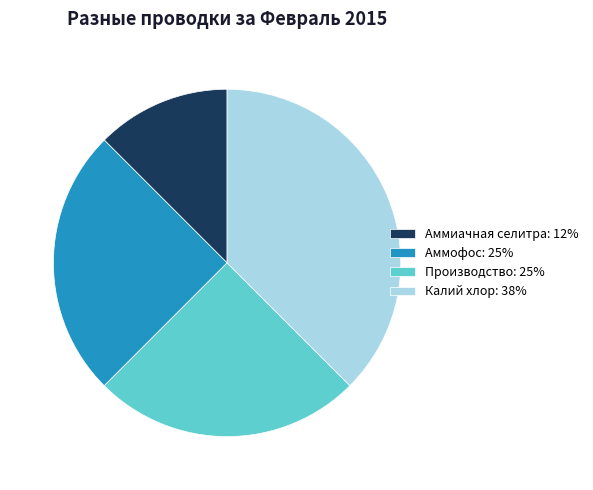

Does Аммофос represent more than half of the total?

No